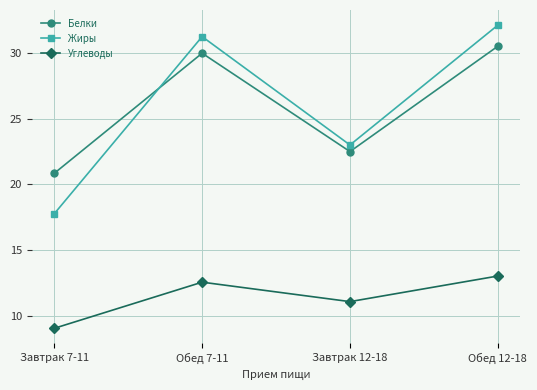

At which category is the sum across all series the highest?

Обед 12-18